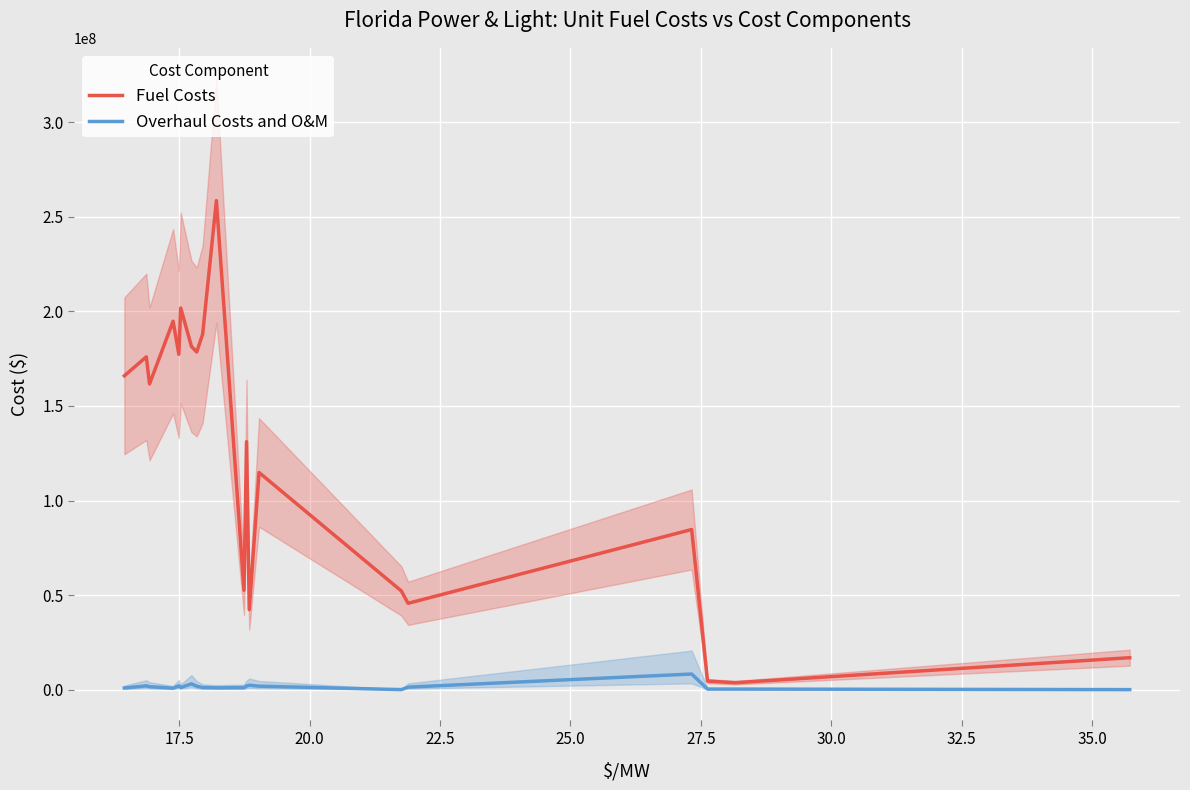

Does the chart display data point markers on the line(s)?

No